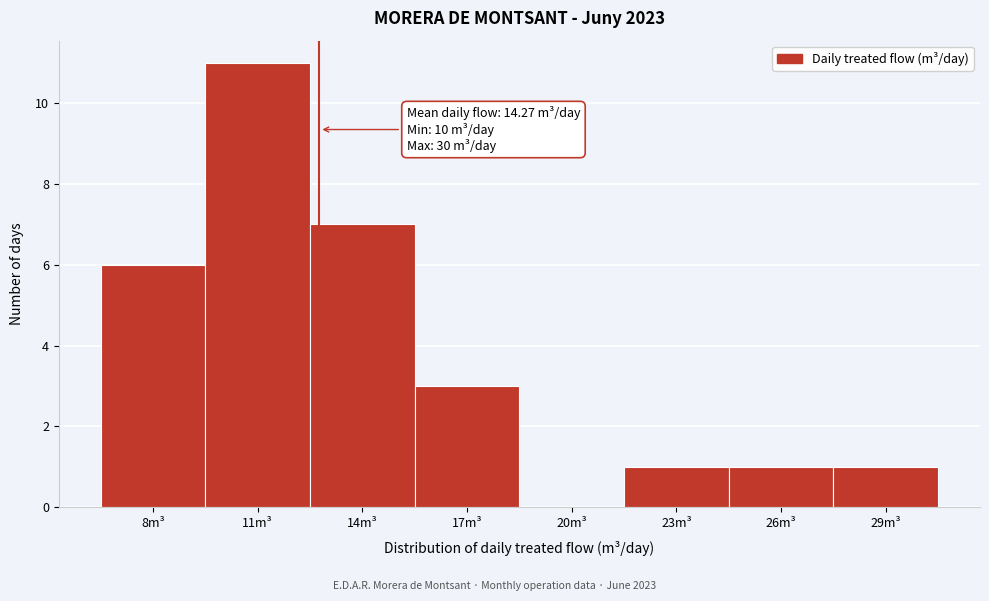

Reading left to right, list all the values displayed in this chart.

8m³=6	11m³=11	14m³=7	17m³=3	20m³=0	23m³=1	26m³=1	29m³=1